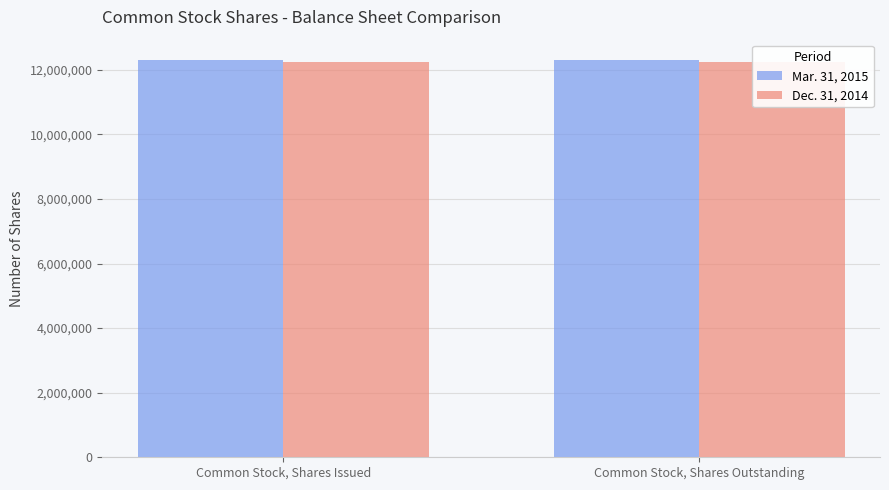

The Dec. 31, 2014 series shows 12228650 at Common Stock, Shares Outstanding. True or false?

True